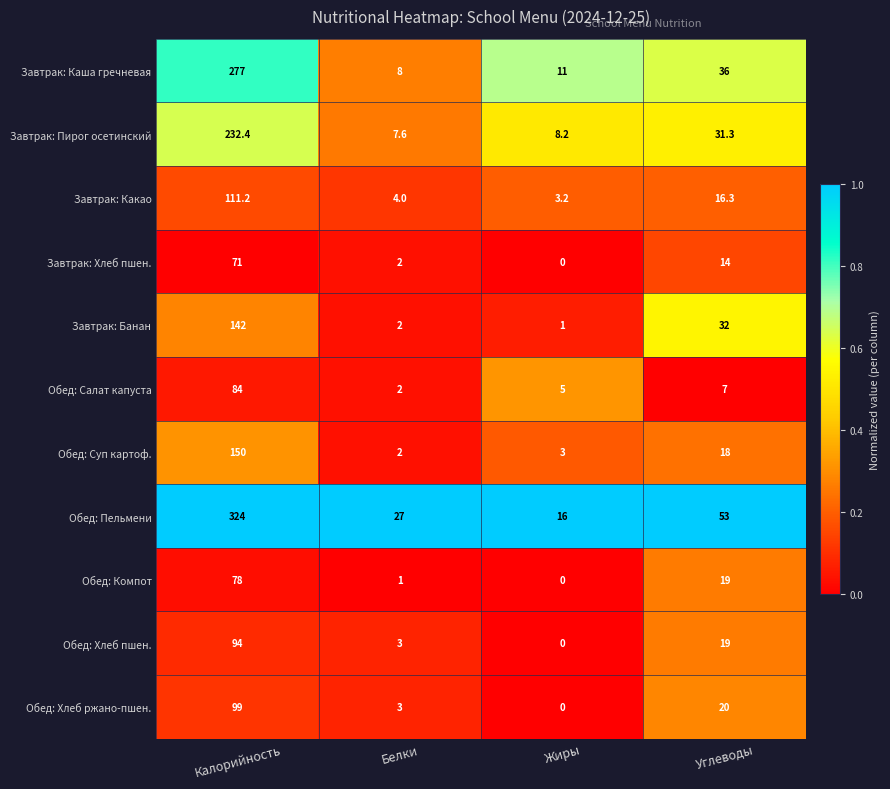

Is it true that Завтрак: Каша гречневая equals 277.0 at Калорийность?

True